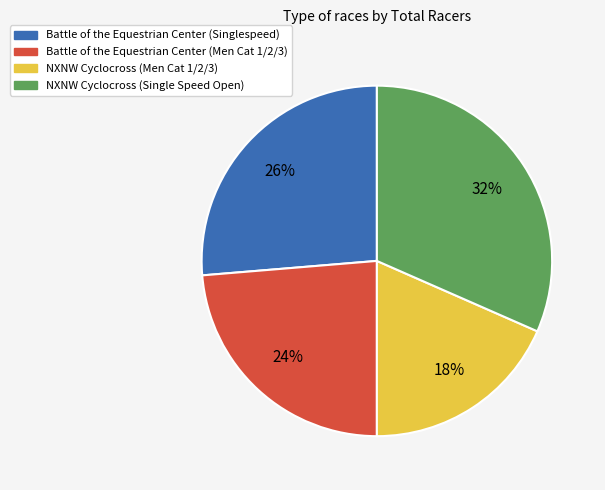

To the nearest percent, what is the average slice percentage?

25%